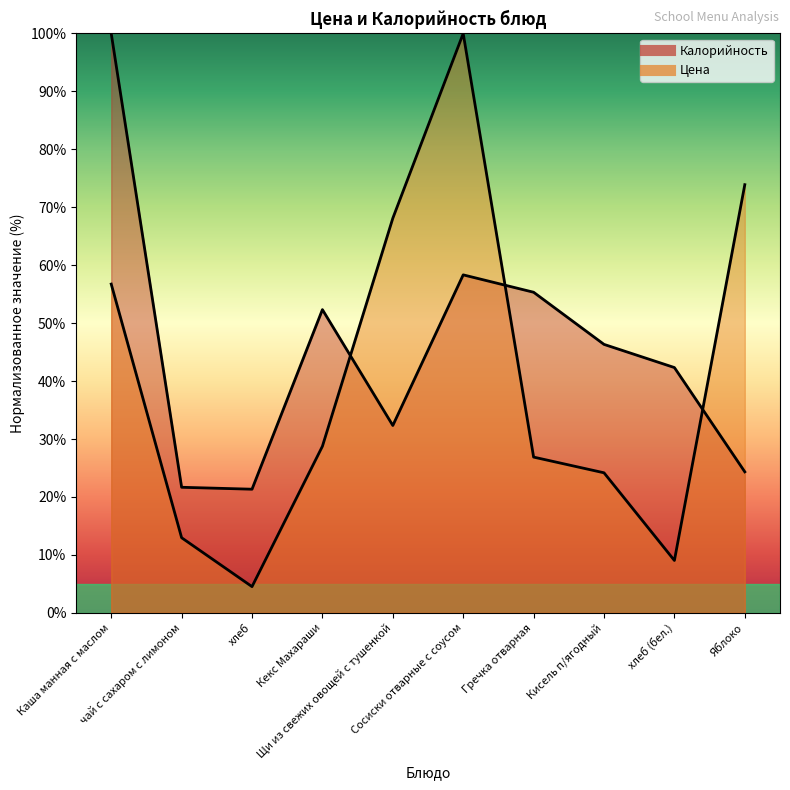

Which series ends up on top after the final intersection of Цена and Калорийность?

Цена